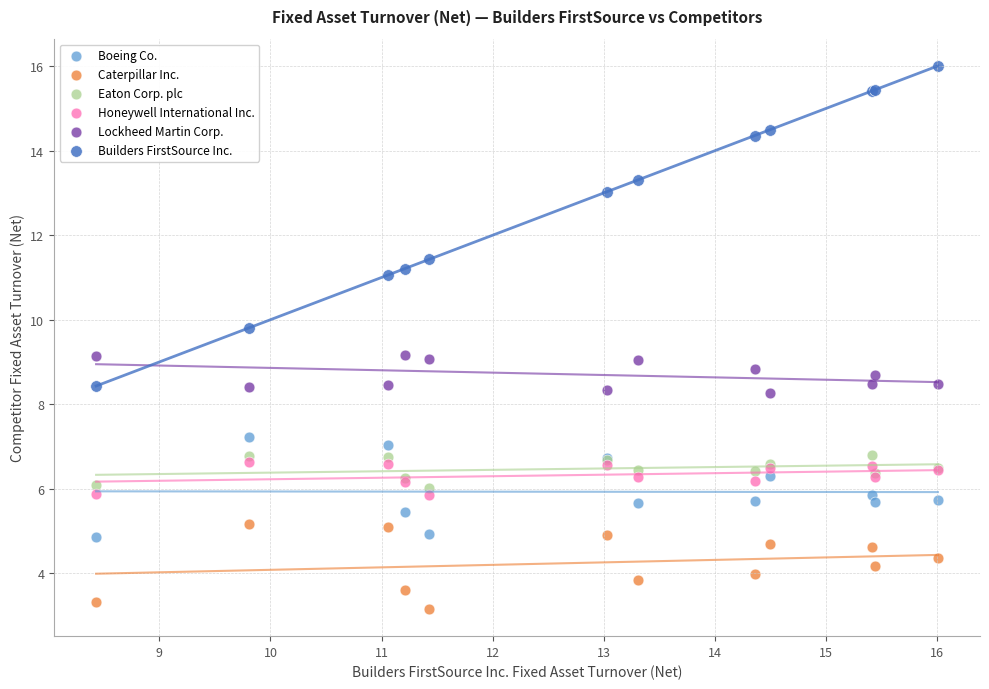

In the Builders FirstSource Inc. series, what Y value is closest to 12?

11.4